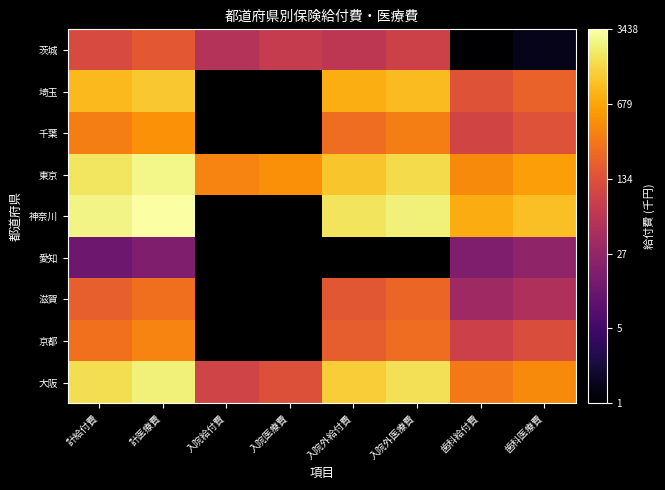

At which category is the sum across all series the highest?

計医療費